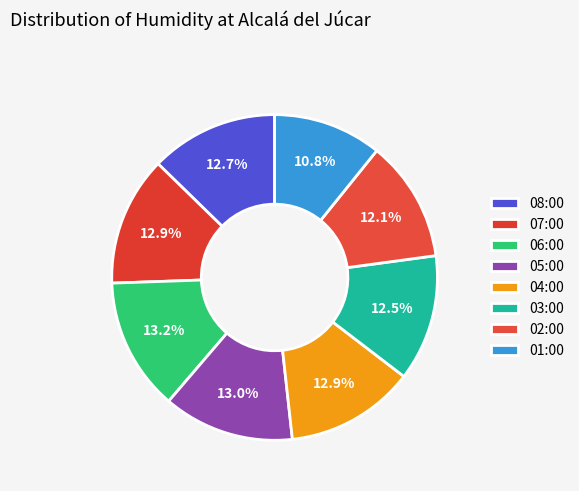

Does 04:00 account for over 50% of the chart?

No